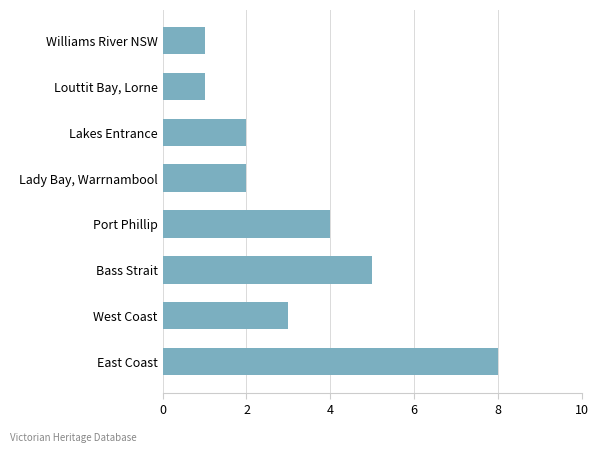

Does the chart contain stacked bars?

No